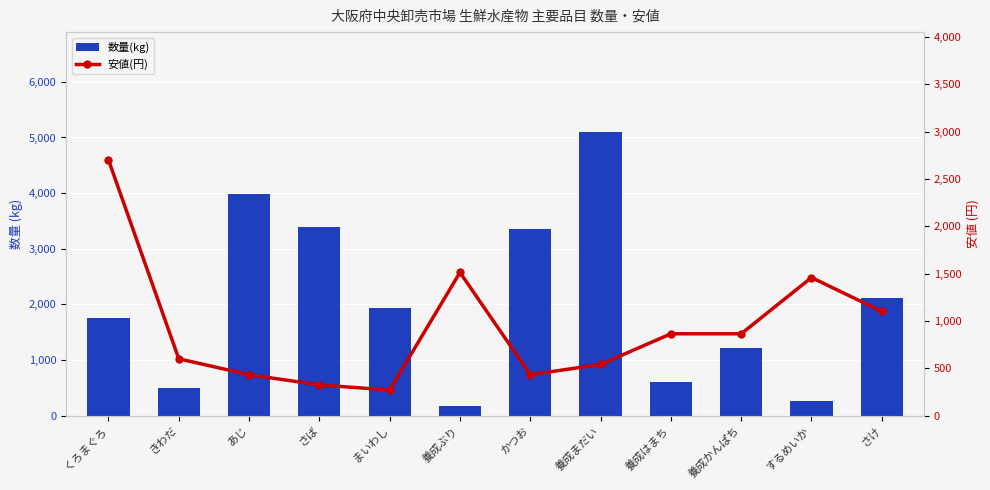

True or false: 安値(円) has a value of 2718 at 養成ぶり.

False